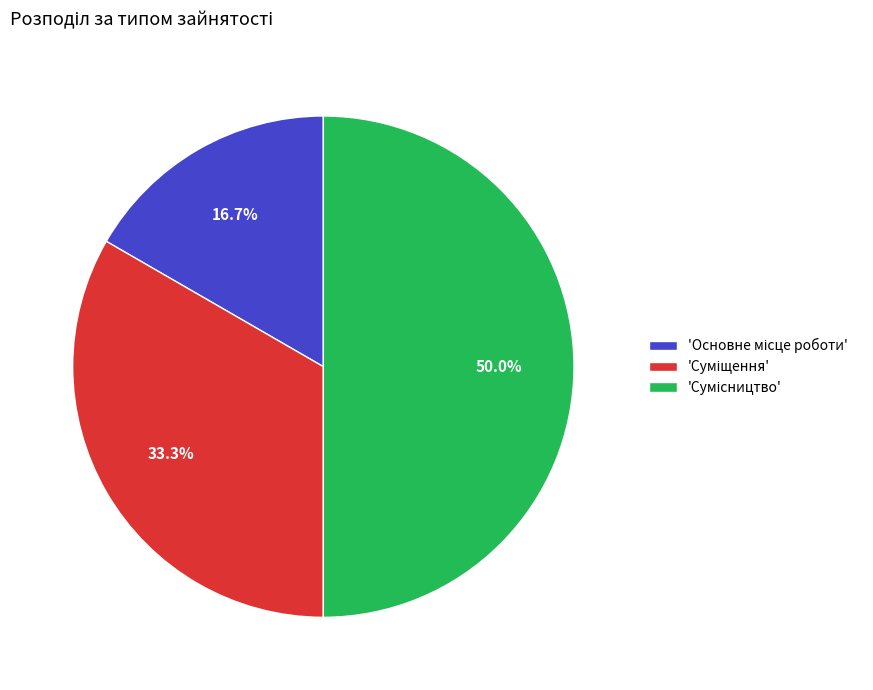

Which category has the biggest portion of the pie?

Сумісництво